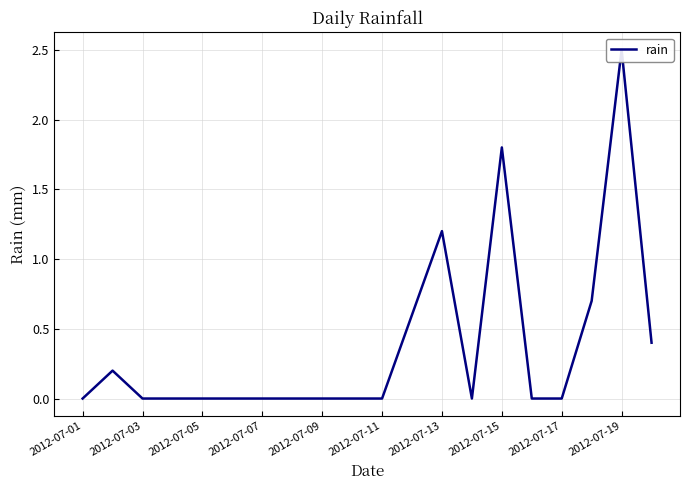

At which category does the chart reach its minimum across all series?

2012-07-01